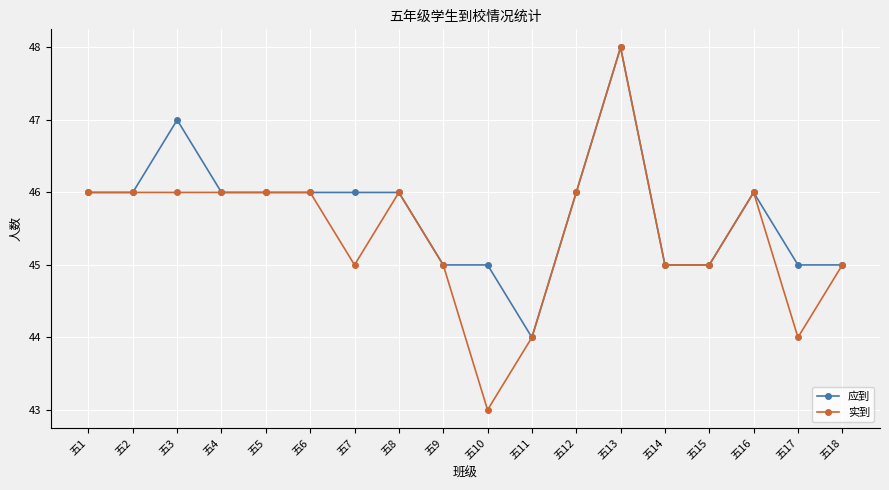

Which series has the widest spread of values?

实到